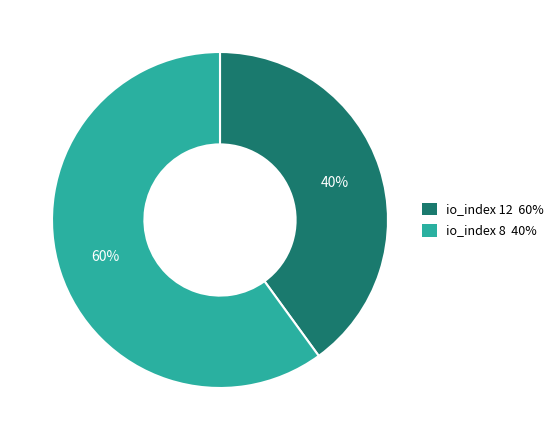

Is there any slice that represents more than half of the pie?

Yes